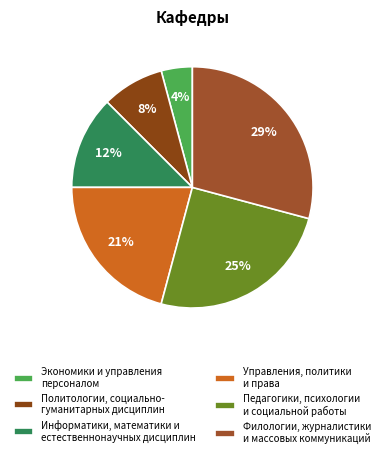

What percentage is the Экономики и управления персоналом slice, to the nearest percent?

4%